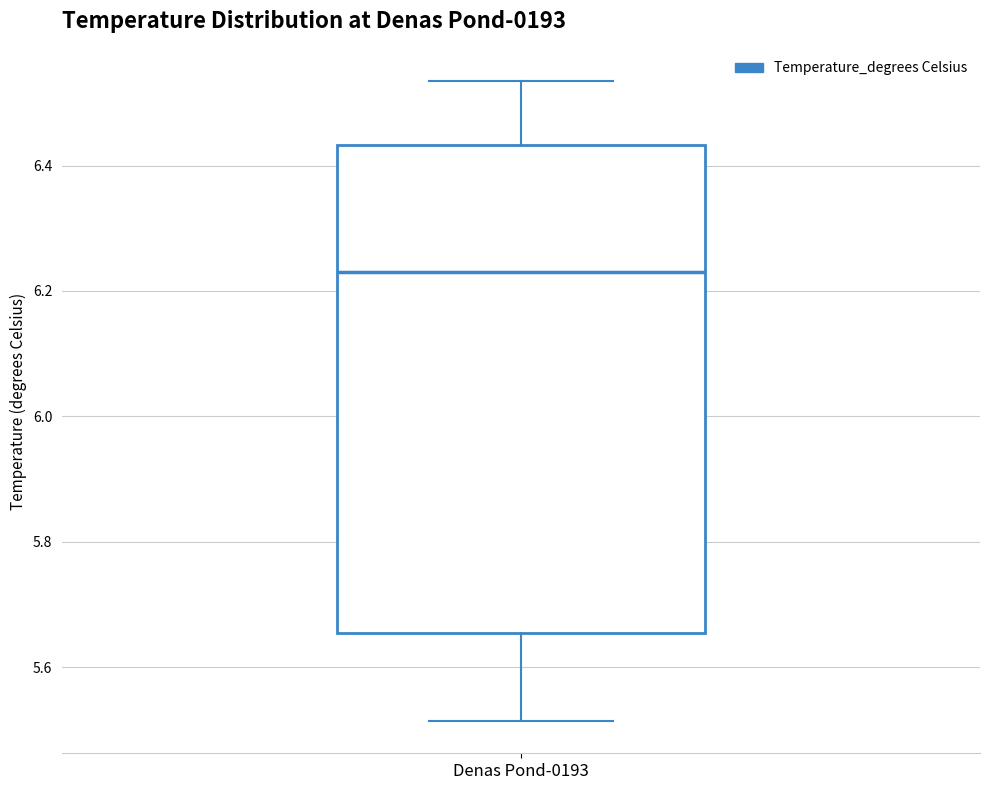

Where does the median line of the box for Denas Pond-0193 sit on the y-axis? The values are not printed on the chart, so give them approximately, as read against the axis.

6.22